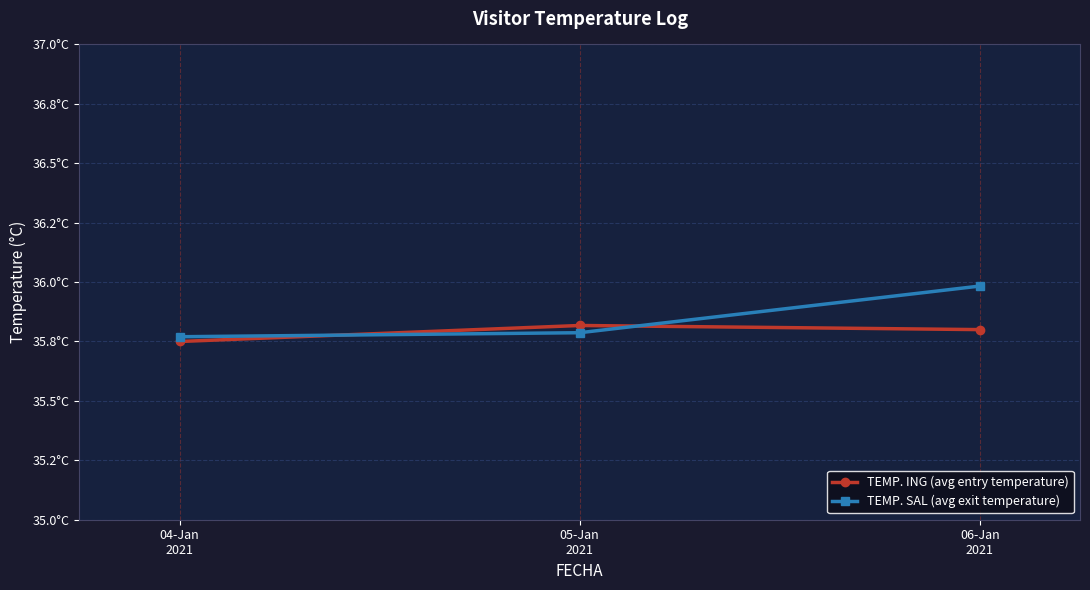

What is the smallest value displayed?

35.8